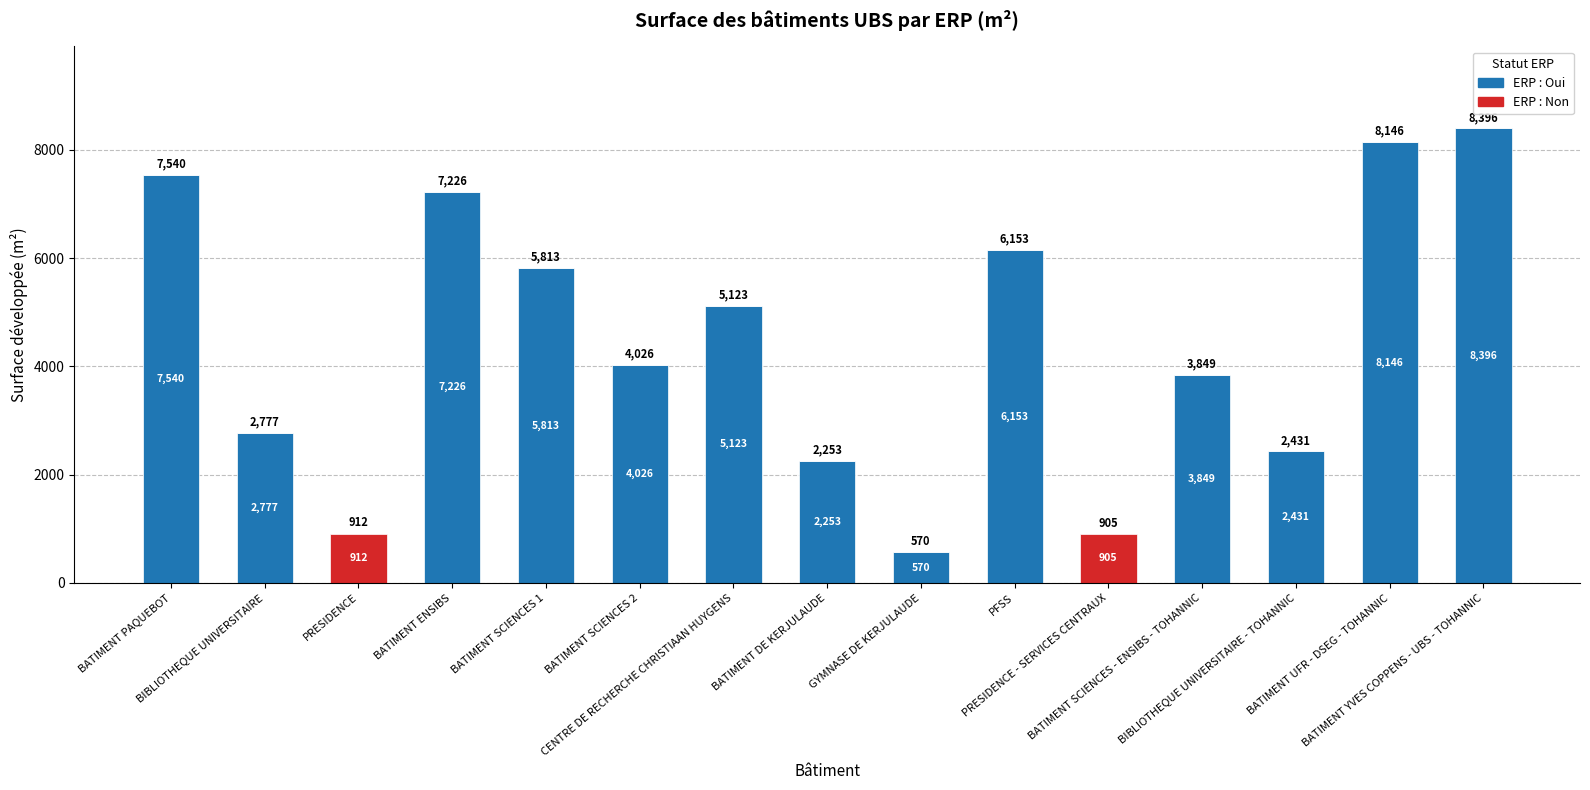

At which category is the sum across all series the highest?

BATIMENT YVES COPPENS - UBS - TOHANNIC